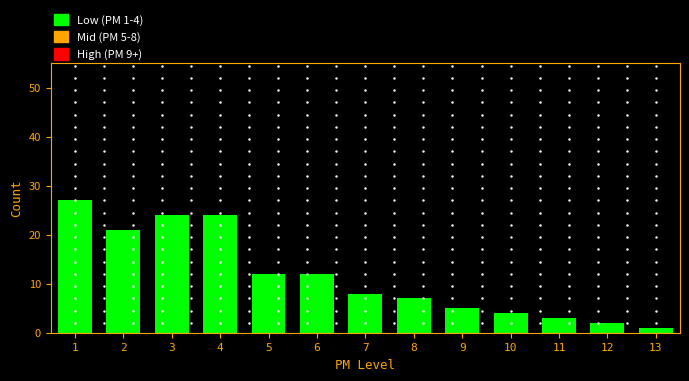

Over which range of the x-axis is the bar tallest?

0.5 to 1.5